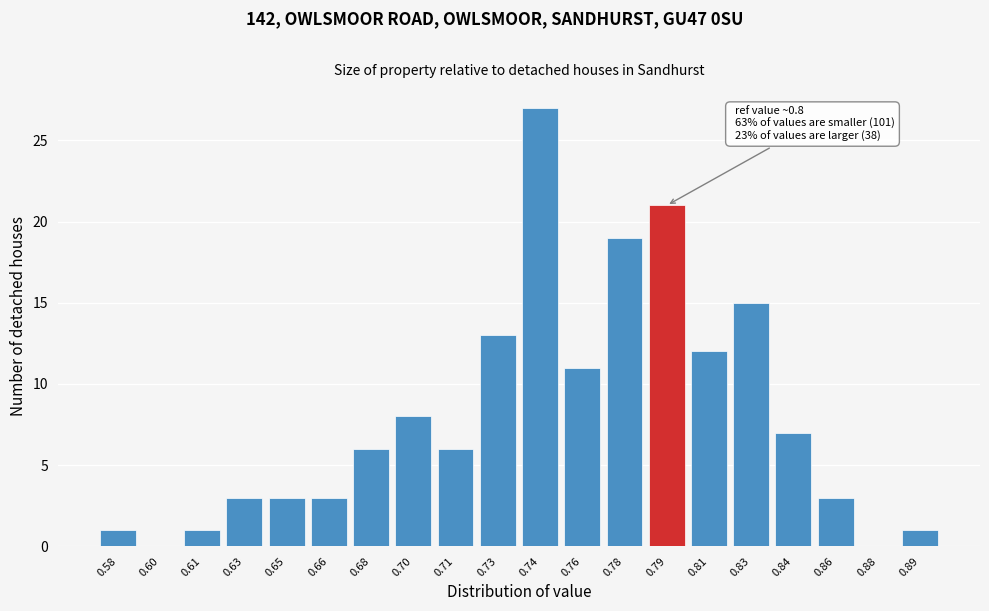

Reading right to left, what are all the values shown in this chart?

0.89=1	0.88=0	0.86=3	0.84=7	0.83=15	0.81=12	0.79=21	0.78=19	0.76=11	0.74=27	0.73=13	0.71=6	0.70=8	0.68=6	0.66=3	0.65=3	0.63=3	0.61=1	0.60=0	0.58=1